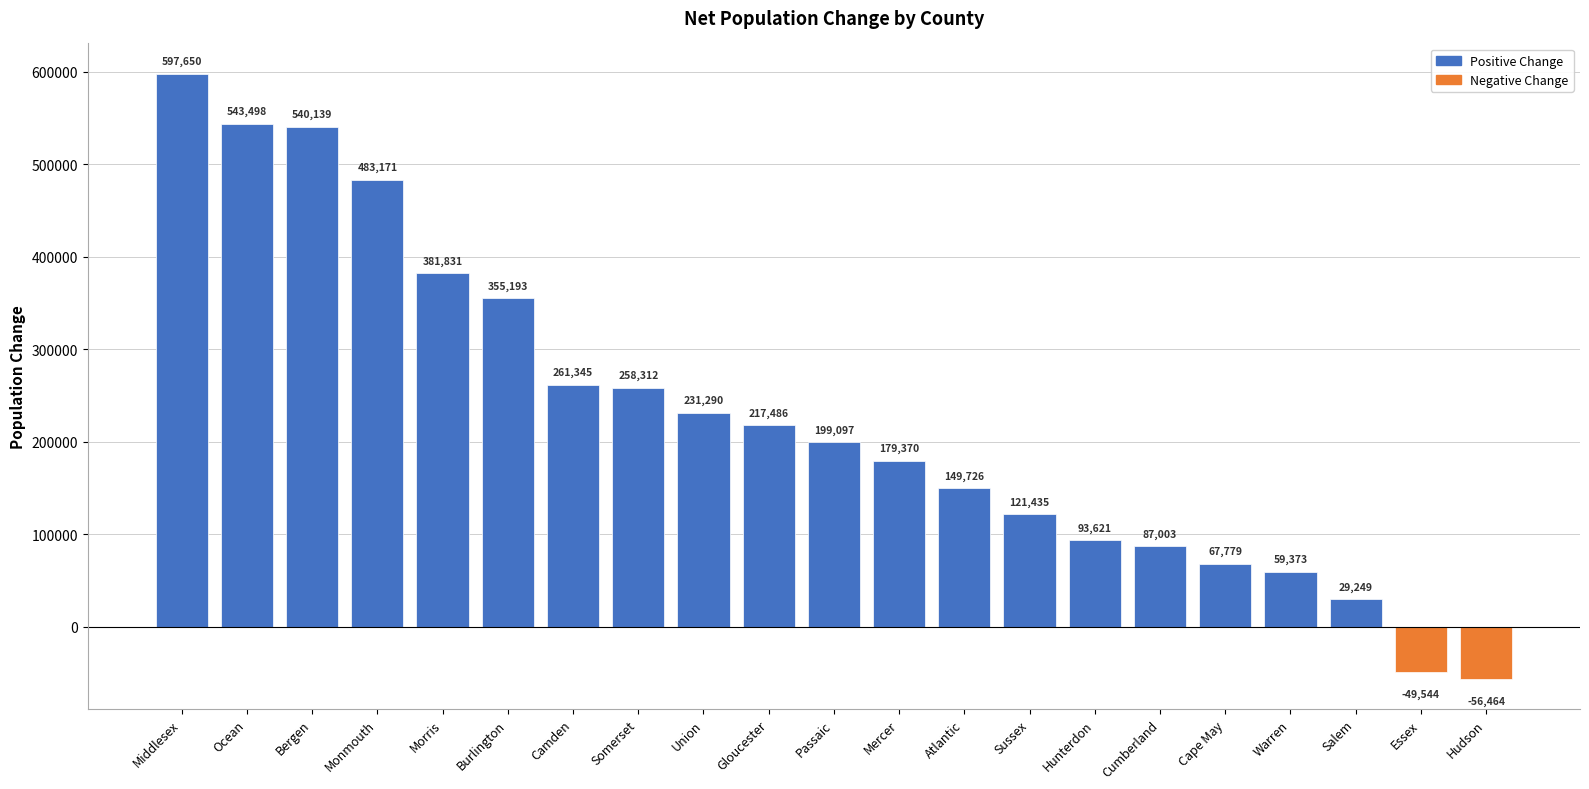

Reading right to left, list all the values displayed in this chart.

Hudson=-56464	Essex=-49544	Salem=29249	Warren=59373	Cape May=67779	Cumberland=87003	Hunterdon=93621	Sussex=121435	Atlantic=149726	Mercer=179370	Passaic=199097	Gloucester=217486	Union=231290	Somerset=258312	Camden=261345	Burlington=355193	Morris=381831	Monmouth=483171	Bergen=540139	Ocean=543498	Middlesex=597650